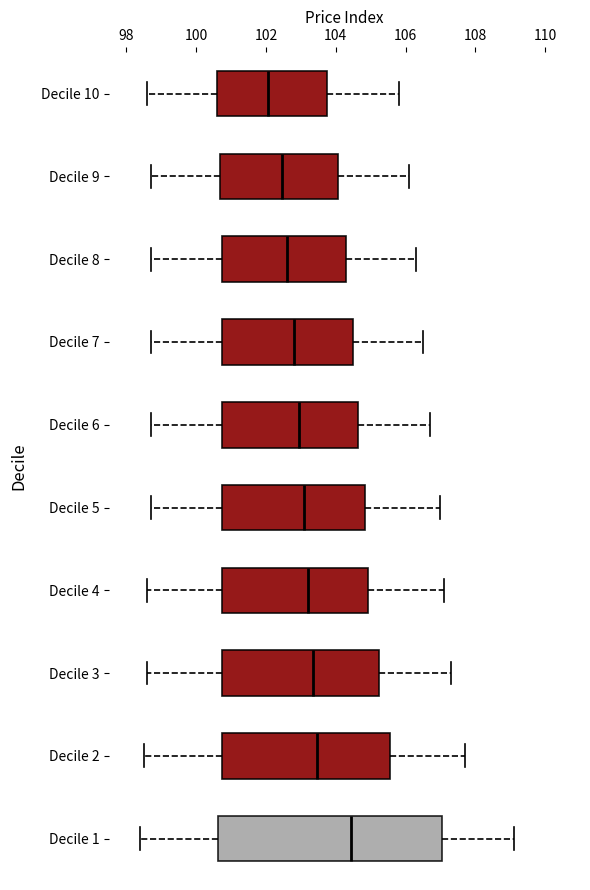

Where is the left edge of the box for Decile 8 on the x-axis? The values are not printed on the chart, so give them approximately, as read against the axis.

100.8